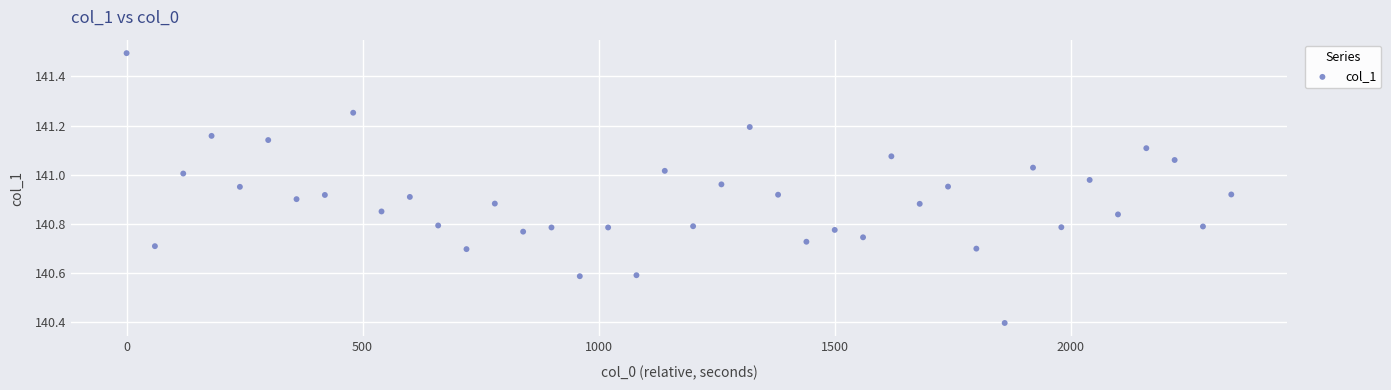

What is the range of X values (max minus min)?

2340.0